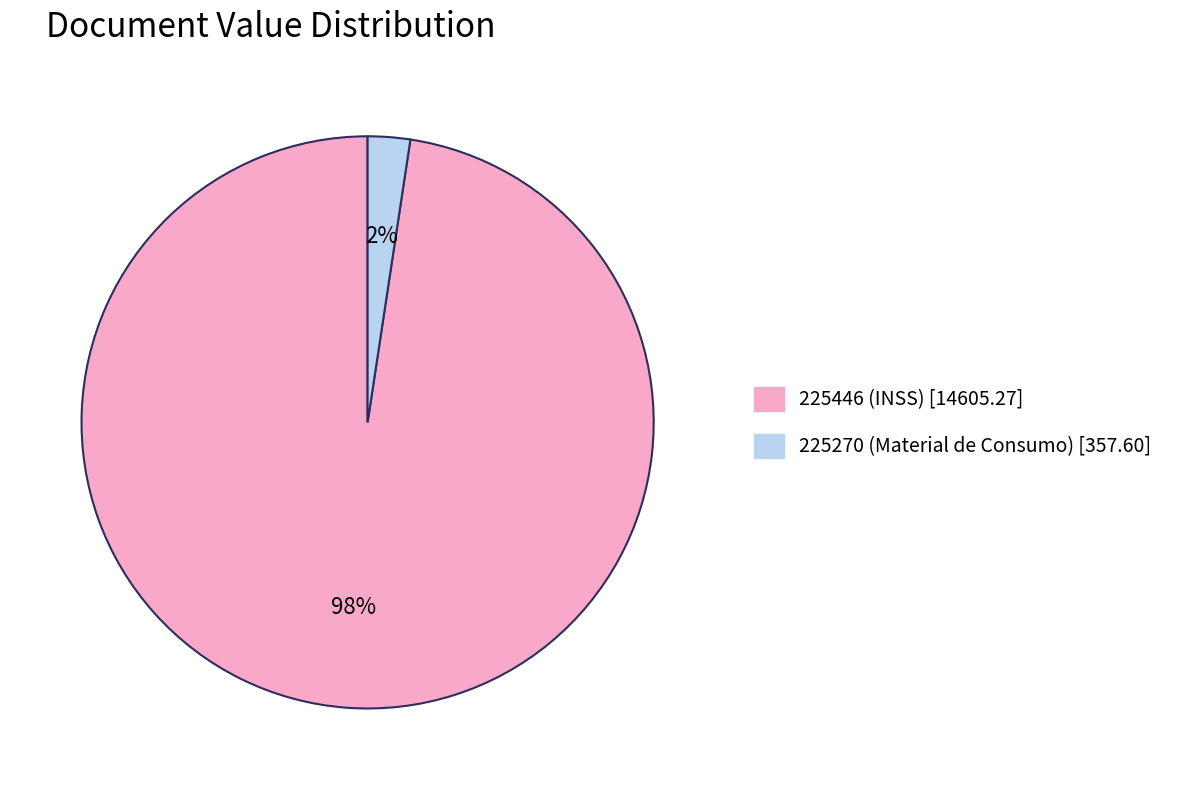

To the nearest percent, what is the average slice percentage?

50%